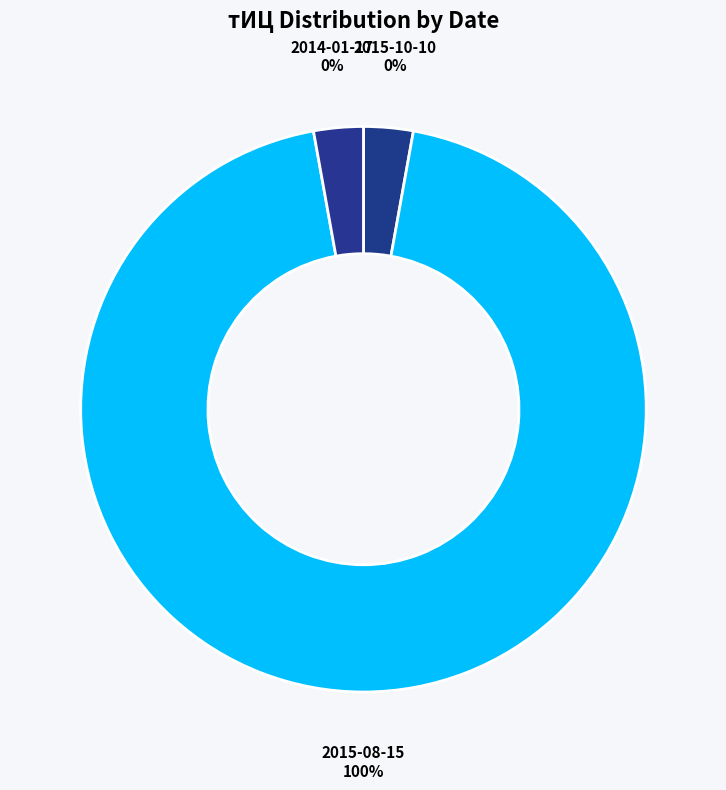

True or false: 2014-01-17 accounts for 11% of the total.

False